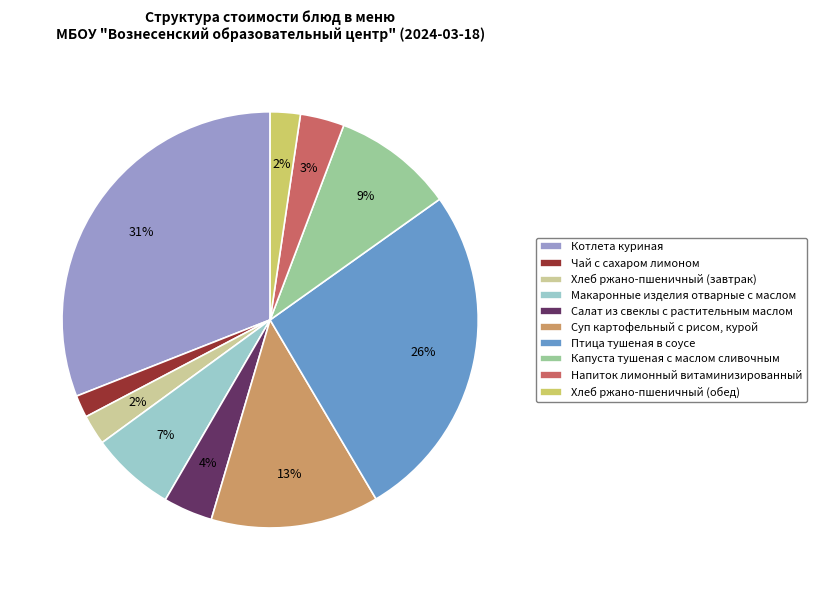

How many slices are in this pie chart?

10